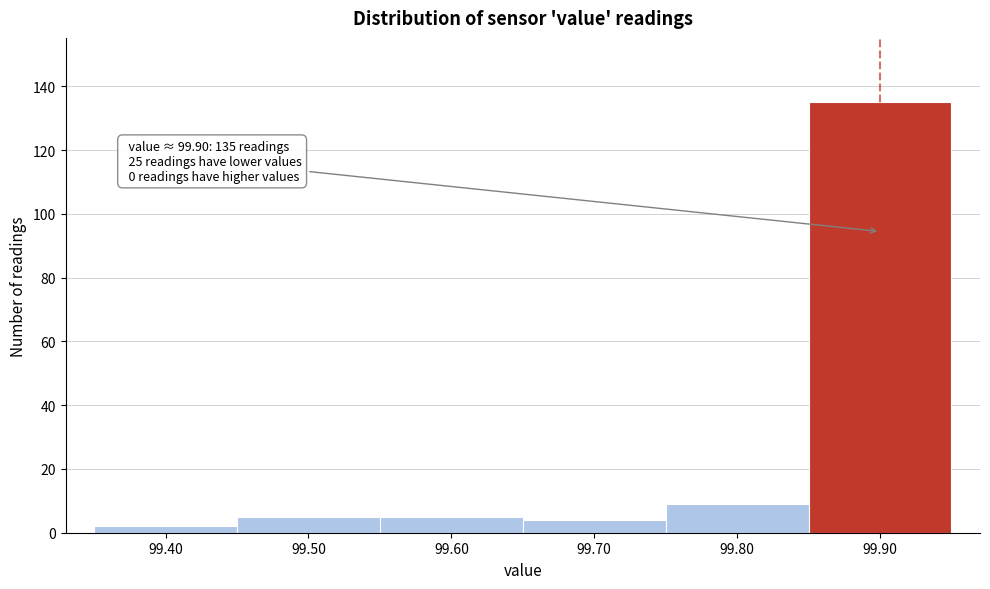

Which range on the x-axis has the tallest bar?

99.85 to 99.95